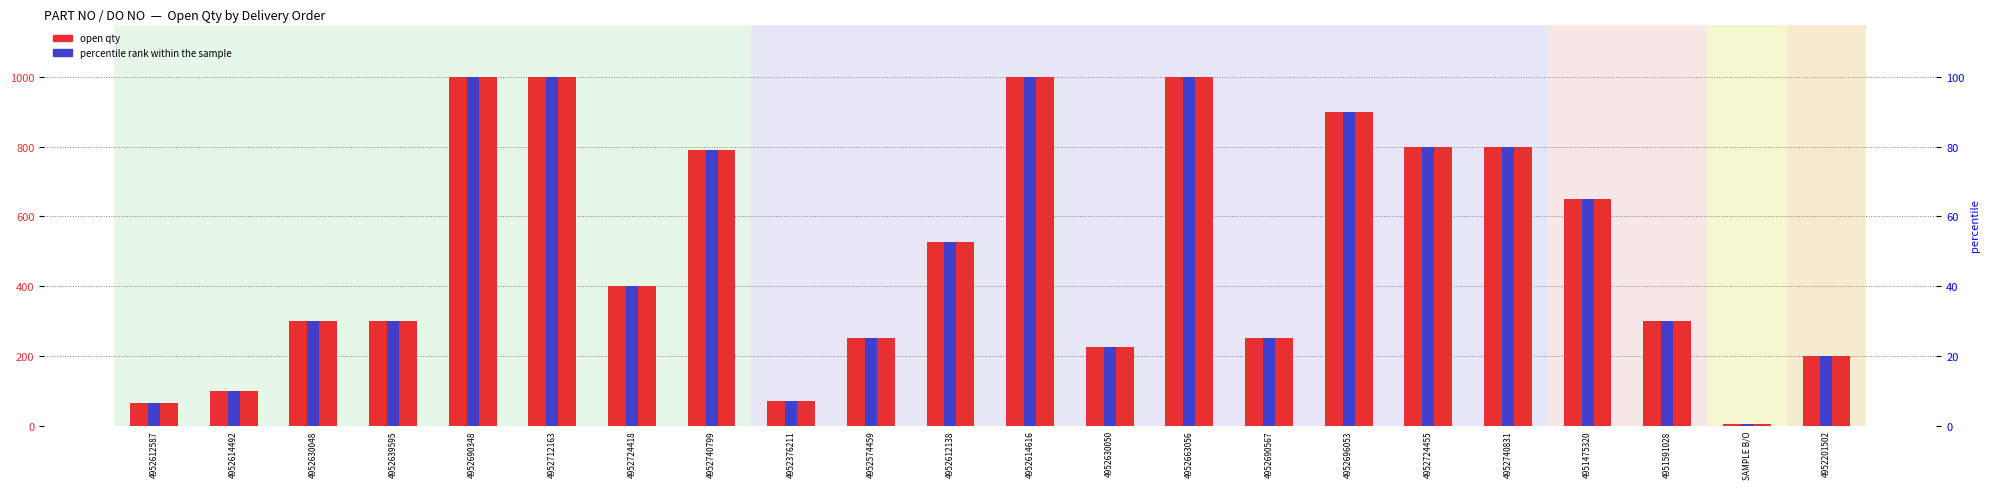

Which series has the largest range (max minus min)?

open qty